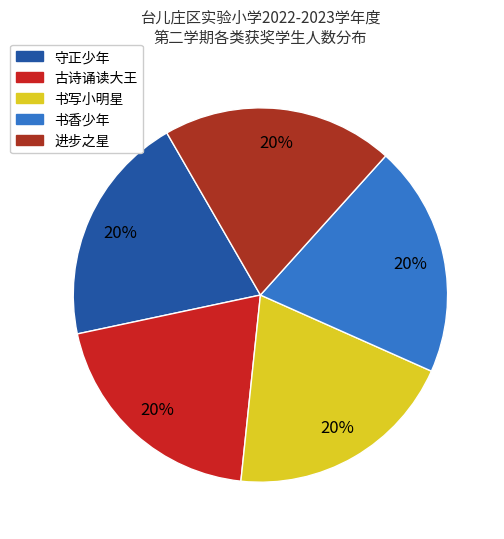

Count the number of slices in the pie.

5